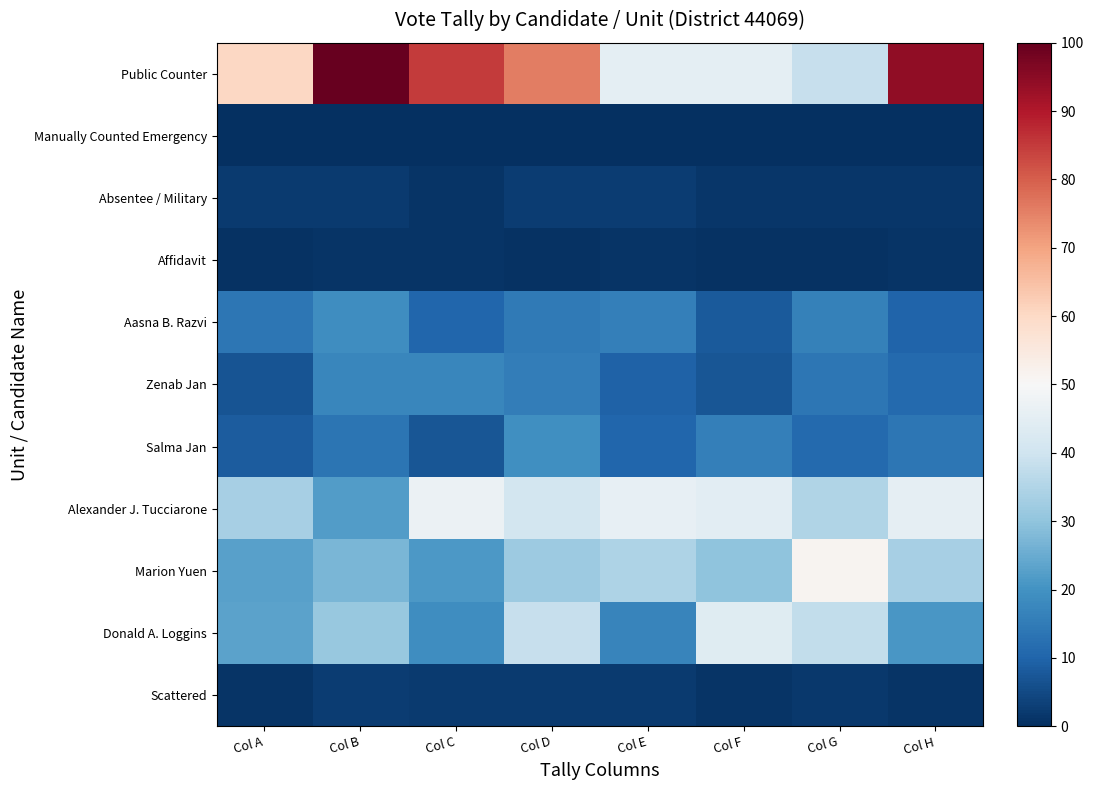

Reading left to right, what are all the values shown in this chart?

Public Counter: Col A=60.3	Col B=100.0	Col C=84.9	Col D=75.7	Col E=45.2	Col F=45.2	Col G=38.5	Col H=94.2
Manually Counted Emergency: Col A=0.0	Col B=0.0	Col C=0.0	Col D=0.0	Col E=0.0	Col F=0.0	Col G=0.0	Col H=0.0
Absentee / Military: Col A=2.0	Col B=2.2	Col C=1.0	Col D=2.7	Col E=2.4	Col F=1.3	Col G=1.2	Col H=1.2
Affidavit: Col A=0.7	Col B=0.9	Col C=0.9	Col D=0.7	Col E=1.0	Col F=0.6	Col G=0.7	Col H=0.8
Aasna B. Razvi: Col A=14.0	Col B=18.8	Col C=10.2	Col D=14.8	Col E=16.0	Col F=8.0	Col G=16.2	Col H=9.8
Zenab Jan: Col A=6.7	Col B=17.2	Col C=17.4	Col D=15.5	Col E=9.5	Col F=7.1	Col G=14.1	Col H=11.2
Salma Jan: Col A=8.5	Col B=13.6	Col C=7.3	Col D=19.3	Col E=10.4	Col F=15.9	Col G=11.1	Col H=14.0
Alexander J. Tucciarone: Col A=33.4	Col B=21.9	Col C=47.0	Col D=40.7	Col E=46.0	Col F=44.6	Col G=35.1	Col H=45.4
Marion Yuen: Col A=22.8	Col B=27.0	Col C=21.2	Col D=32.0	Col E=34.5	Col F=29.9	Col G=51.6	Col H=33.2
Donald A. Loggins: Col A=23.2	Col B=30.9	Col C=19.0	Col D=38.6	Col E=17.0	Col F=44.1	Col G=37.8	Col H=20.7
Scattered: Col A=0.9	Col B=2.4	Col C=2.2	Col D=2.2	Col E=2.3	Col F=1.0	Col G=1.6	Col H=1.1